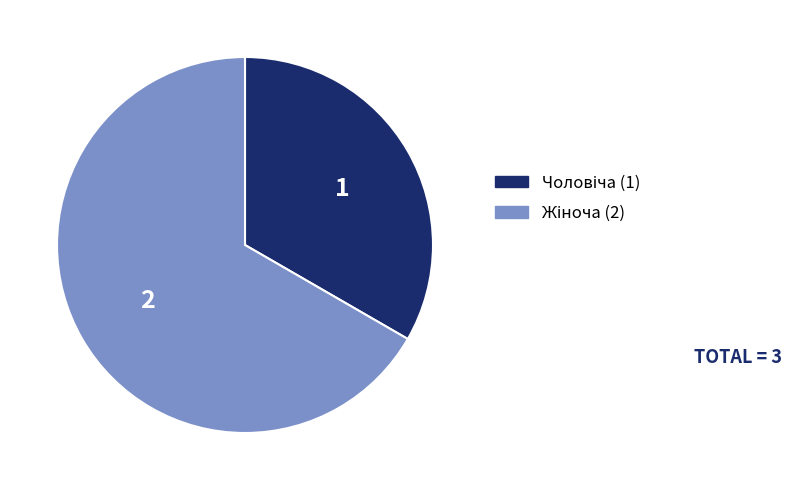

Is there any slice that represents more than half of the pie?

Yes